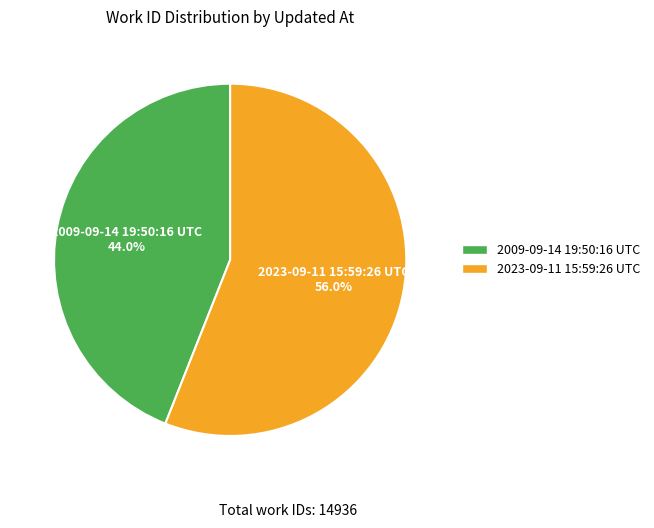

Does 2009-09-14 19:50:16 UTC represent more than half of the total?

No